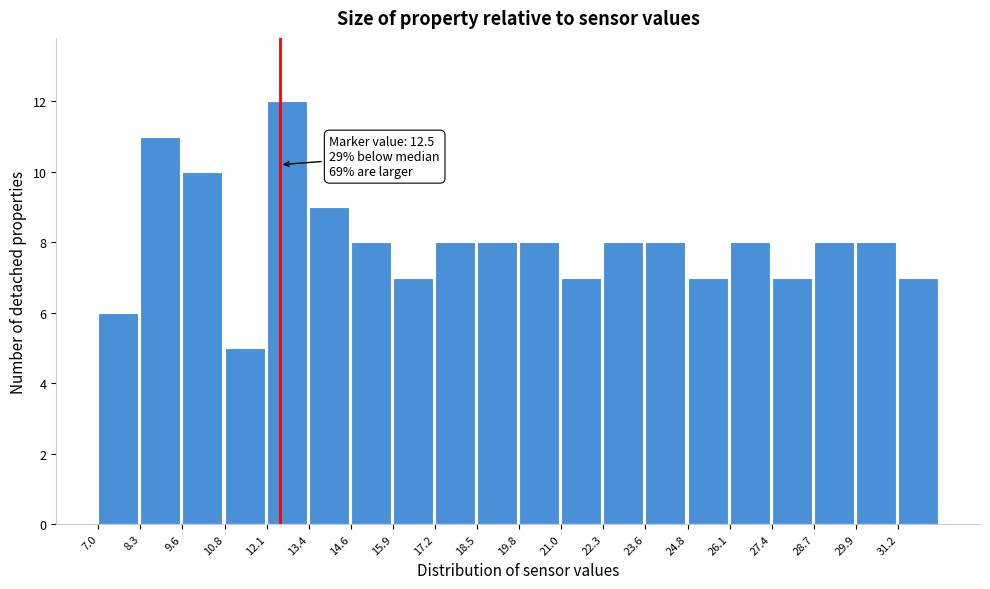

Which range on the x-axis has the tallest bar?

12.2 to 13.4